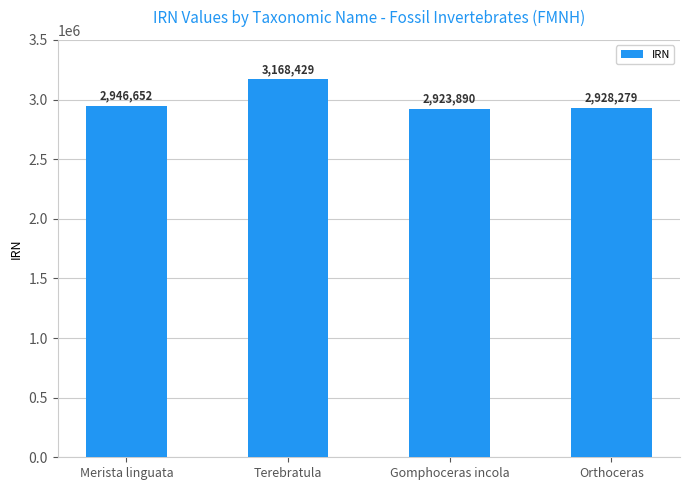

Reading right to left, what are all the values shown in this chart?

2928279	2923890	3168429	2946652